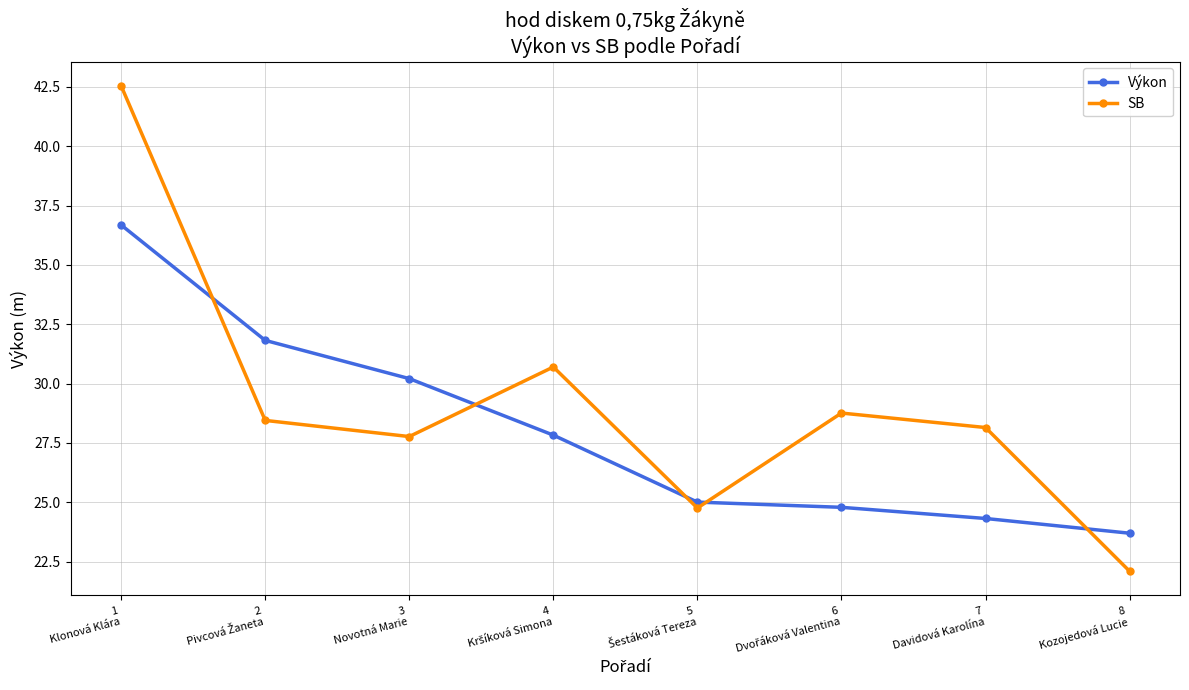

List the series in order of their overall mean, lowest first.

Výkon, SB